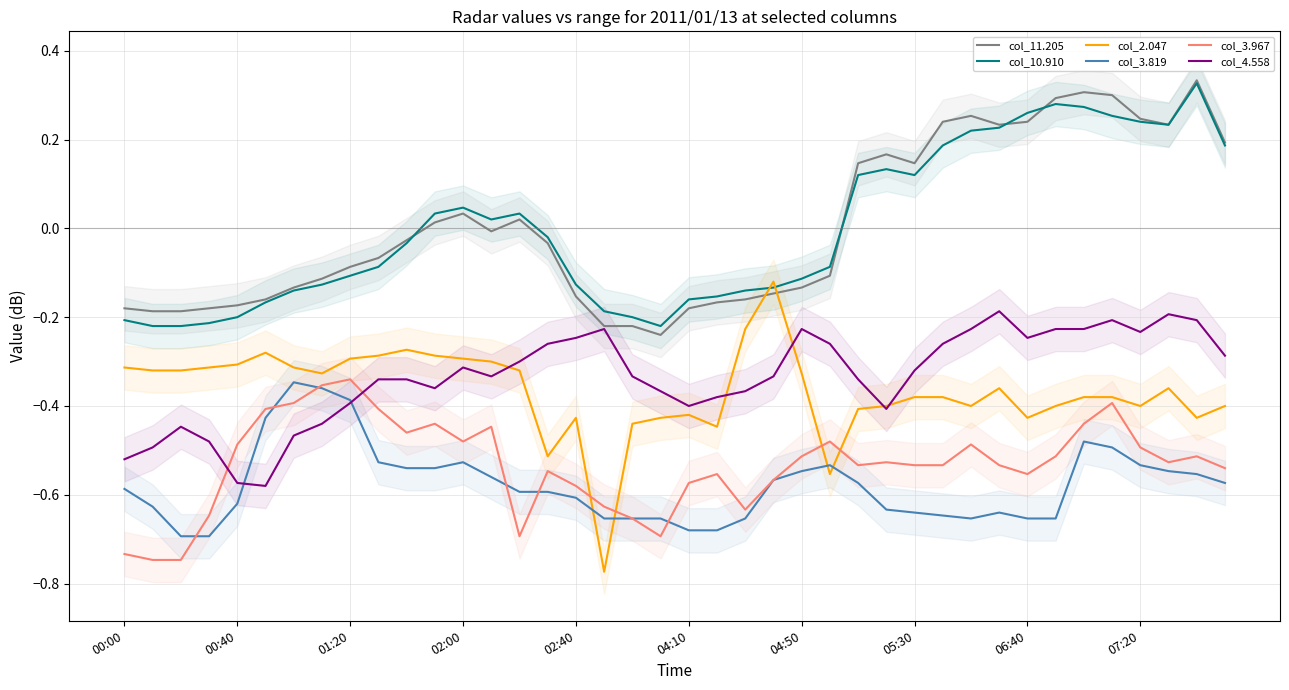

Reading left to right, list all the values displayed in this chart.

col_11.205: -0.2	-0.2	-0.2	-0.2	-0.2	-0.2	-0.1	-0.1	-0.1	-0.1	-0.0	0.0	0.0	-0.0	0.0	-0.0	-0.2	-0.2	-0.2	-0.2	-0.2	-0.2	-0.2	-0.1	-0.1	-0.1	0.1	0.2	0.1	0.2	0.3	0.2	0.2	0.3	0.3	0.3	0.2	0.2	0.3	0.2
col_10.910: -0.2	-0.2	-0.2	-0.2	-0.2	-0.2	-0.1	-0.1	-0.1	-0.1	-0.0	0.0	0.0	0.0	0.0	-0.0	-0.1	-0.2	-0.2	-0.2	-0.2	-0.2	-0.1	-0.1	-0.1	-0.1	0.1	0.1	0.1	0.2	0.2	0.2	0.3	0.3	0.3	0.3	0.2	0.2	0.3	0.2
col_2.047: -0.3	-0.3	-0.3	-0.3	-0.3	-0.3	-0.3	-0.3	-0.3	-0.3	-0.3	-0.3	-0.3	-0.3	-0.3	-0.5	-0.4	-0.8	-0.4	-0.4	-0.4	-0.4	-0.2	-0.1	-0.3	-0.6	-0.4	-0.4	-0.4	-0.4	-0.4	-0.4	-0.4	-0.4	-0.4	-0.4	-0.4	-0.4	-0.4	-0.4
col_3.819: -0.6	-0.6	-0.7	-0.7	-0.6	-0.4	-0.3	-0.4	-0.4	-0.5	-0.5	-0.5	-0.5	-0.6	-0.6	-0.6	-0.6	-0.7	-0.7	-0.7	-0.7	-0.7	-0.7	-0.6	-0.5	-0.5	-0.6	-0.6	-0.6	-0.6	-0.7	-0.6	-0.7	-0.7	-0.5	-0.5	-0.5	-0.5	-0.6	-0.6
col_3.967: -0.7	-0.7	-0.7	-0.6	-0.5	-0.4	-0.4	-0.4	-0.3	-0.4	-0.5	-0.4	-0.5	-0.4	-0.7	-0.5	-0.6	-0.6	-0.7	-0.7	-0.6	-0.6	-0.6	-0.6	-0.5	-0.5	-0.5	-0.5	-0.5	-0.5	-0.5	-0.5	-0.6	-0.5	-0.4	-0.4	-0.5	-0.5	-0.5	-0.5
col_4.558: -0.5	-0.5	-0.4	-0.5	-0.6	-0.6	-0.5	-0.4	-0.4	-0.3	-0.3	-0.4	-0.3	-0.3	-0.3	-0.3	-0.2	-0.2	-0.3	-0.4	-0.4	-0.4	-0.4	-0.3	-0.2	-0.3	-0.3	-0.4	-0.3	-0.3	-0.2	-0.2	-0.2	-0.2	-0.2	-0.2	-0.2	-0.2	-0.2	-0.3